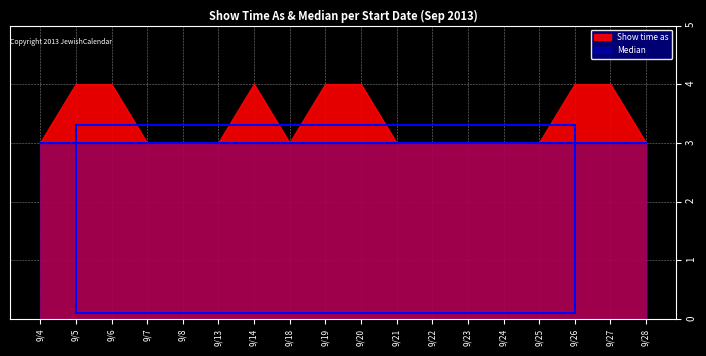

Which label corresponds to the largest value in the chart?

9/5